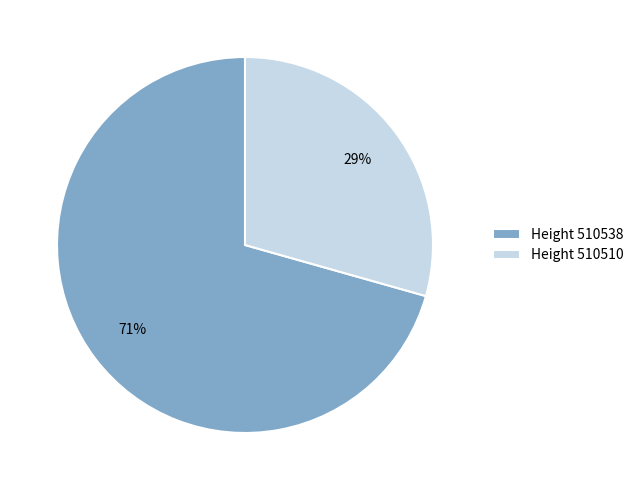

To the nearest percent, what is the average slice percentage?

50%